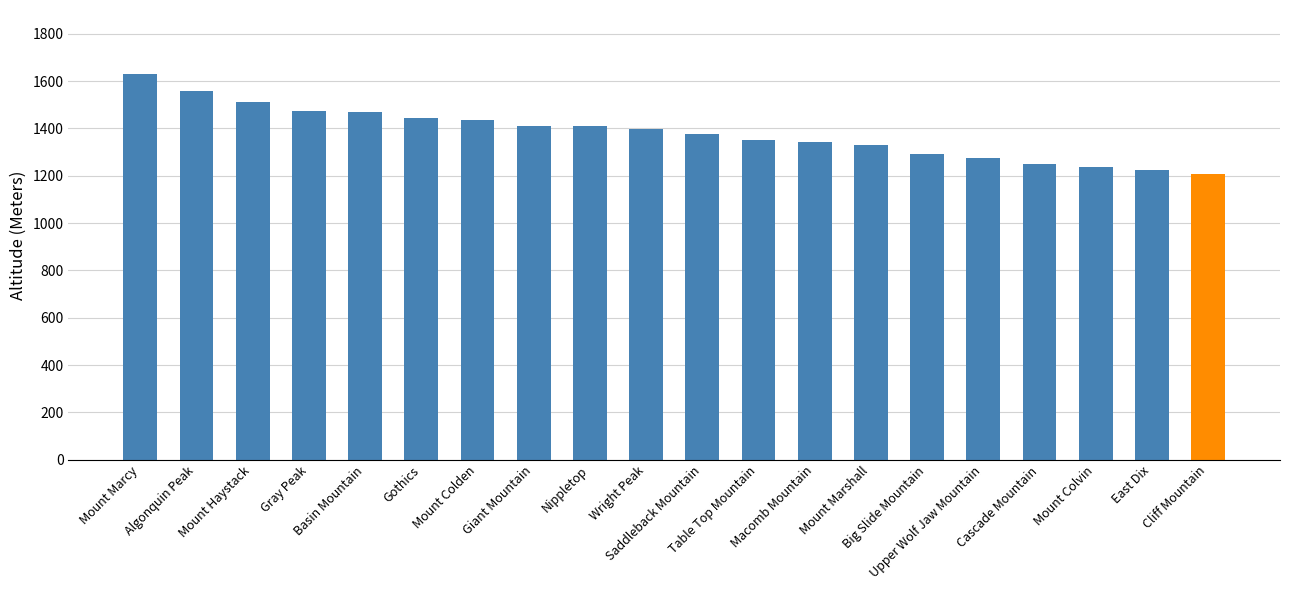

The value at East Dix is 1223. True or false?

True